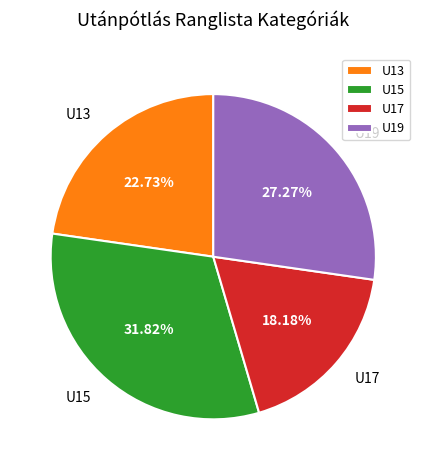

How many segments does this pie chart have?

4